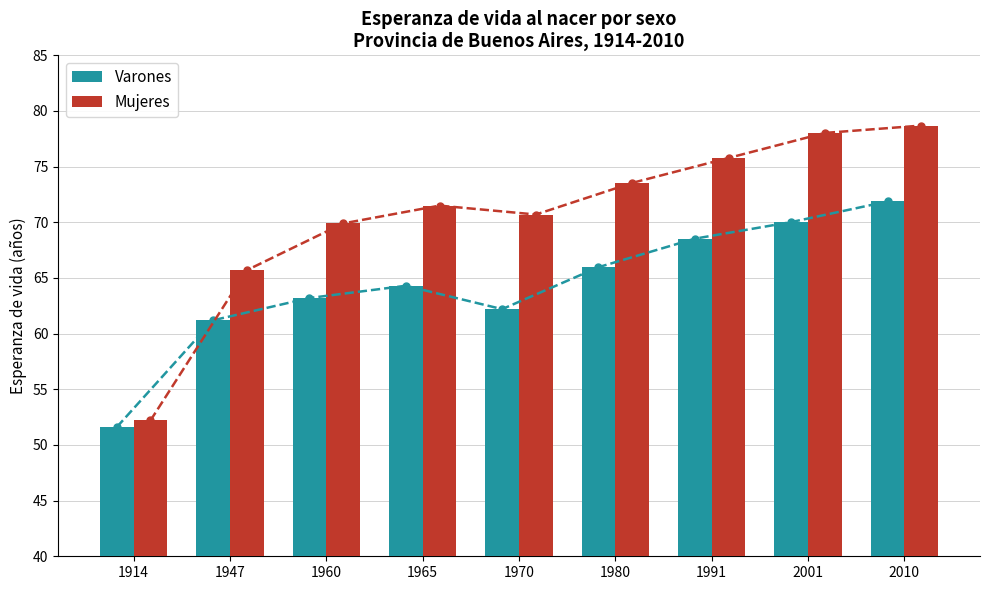

Which label corresponds to the largest value in the chart?

2010